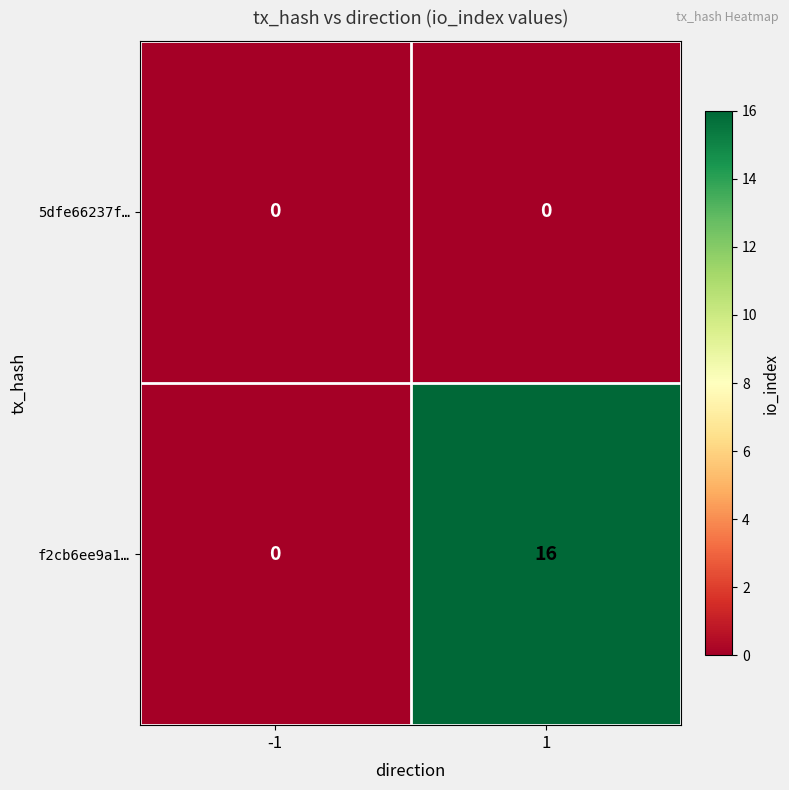

How many values in the f2cb6ee9a1… series are below 16?

1